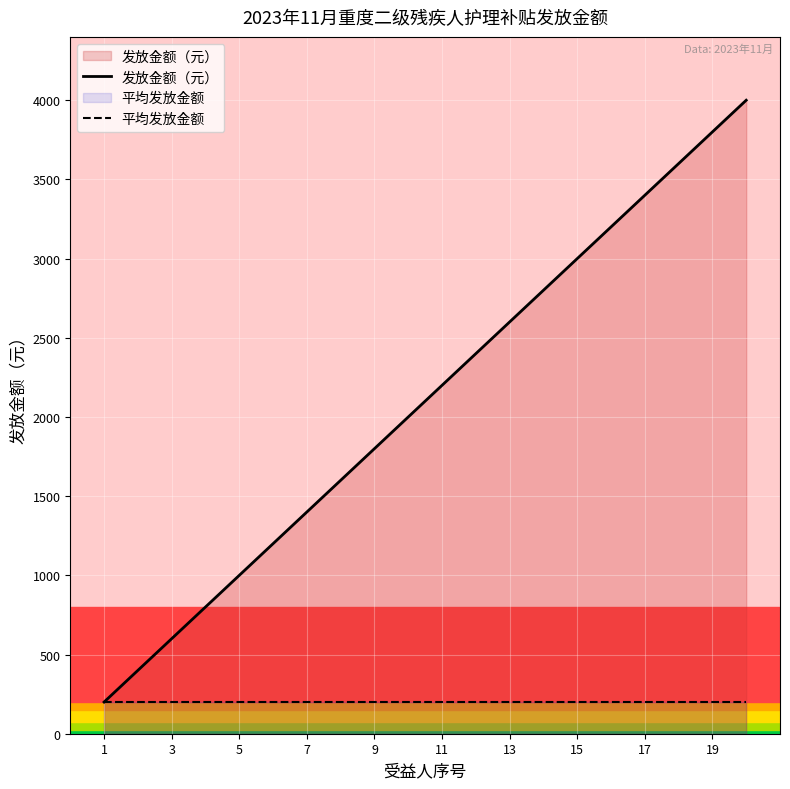

How many lines are shown in the chart?

2